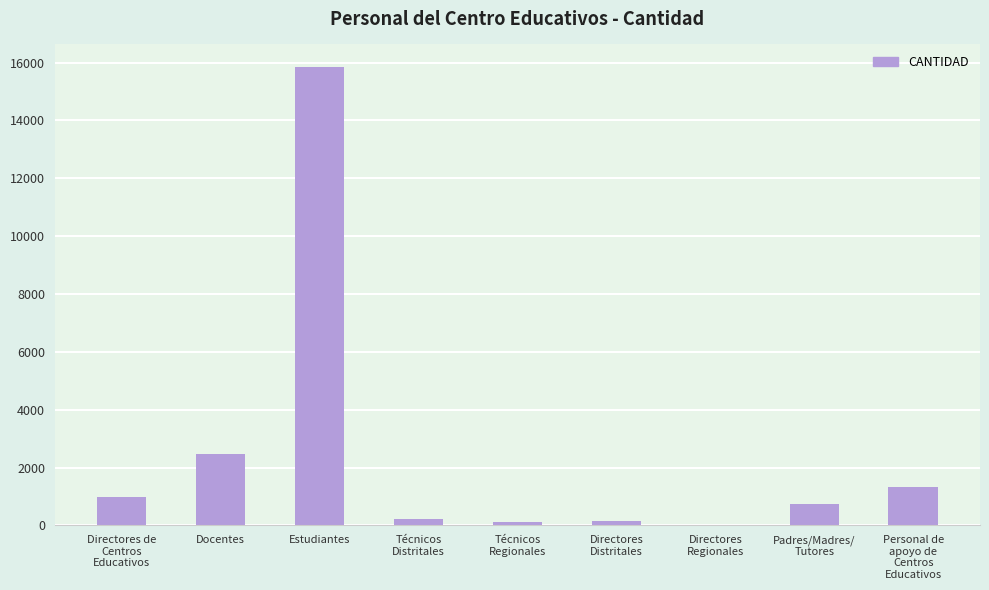

What is the sum of all values?

21918